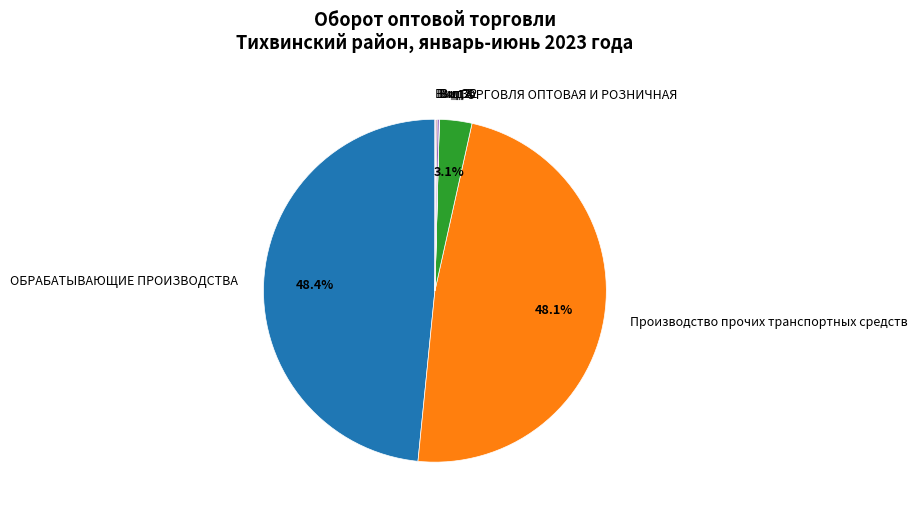

Does any single category account for the majority?

No